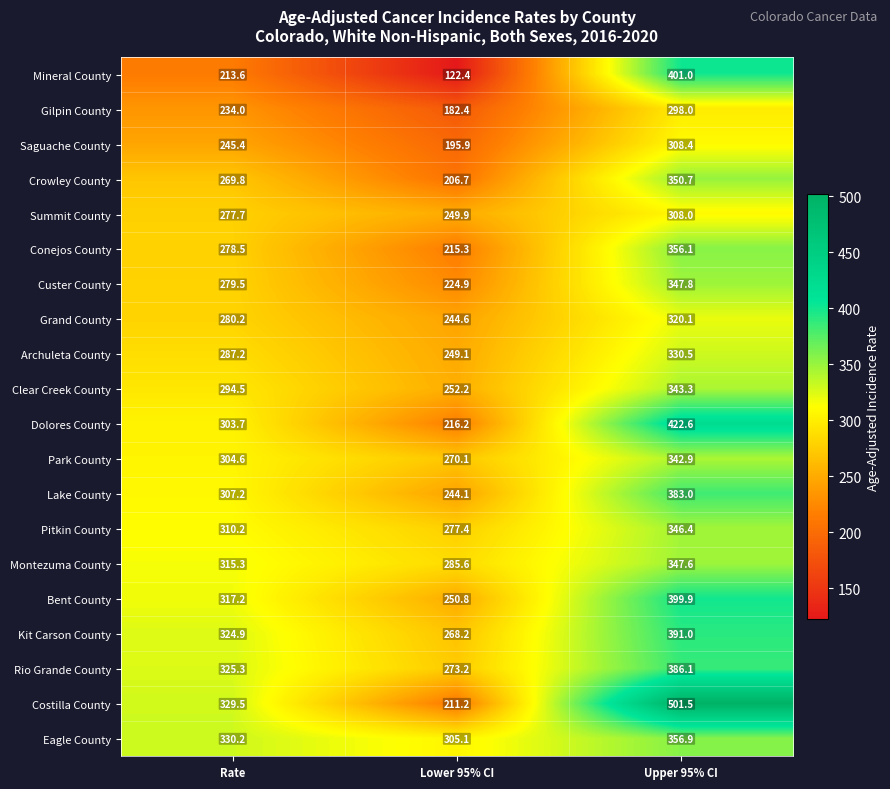

What is the spread (max minus min) of values at Lower 95% CI?

182.7